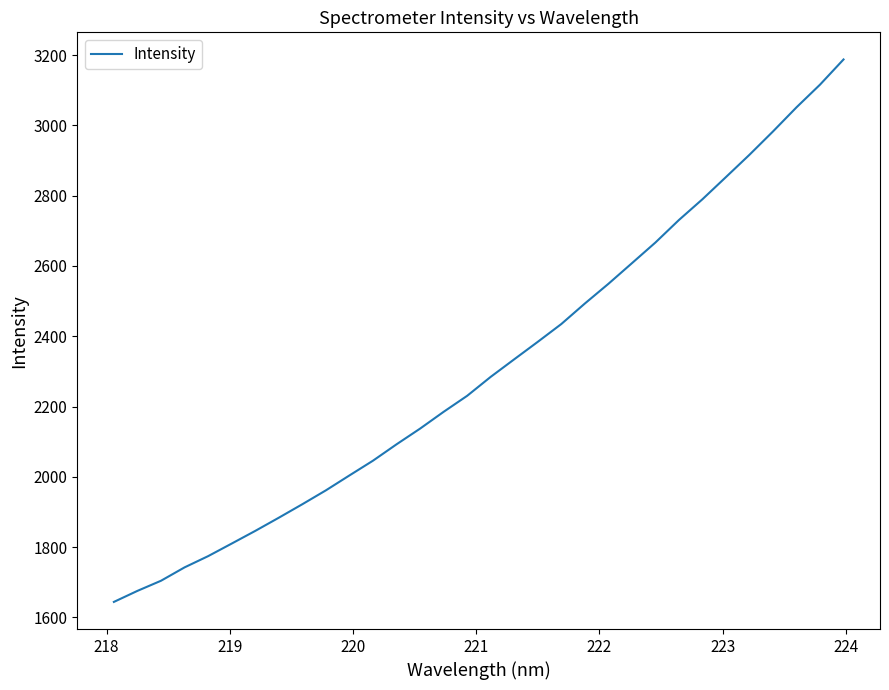

What is the difference between the maximum and minimum values?

1543.8